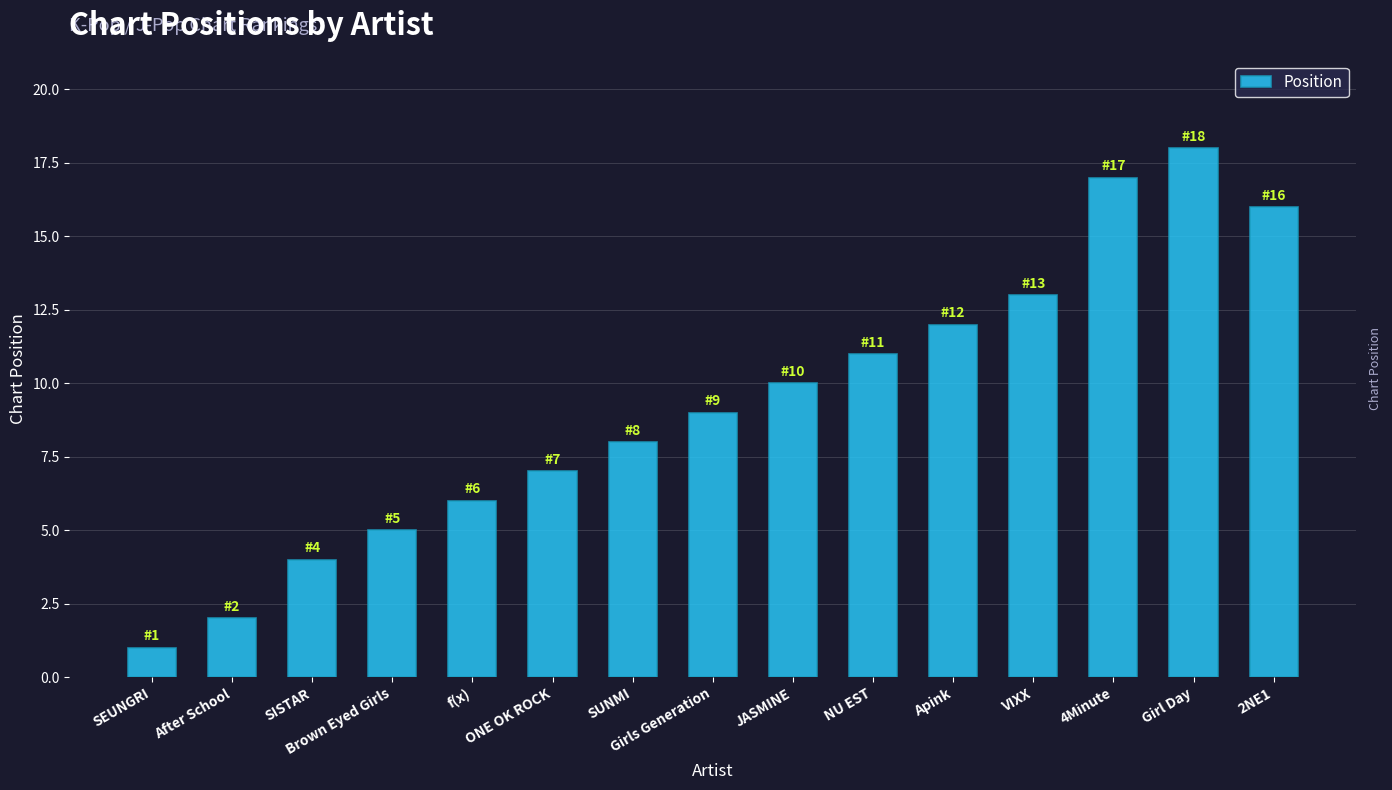

What is the difference between the maximum and minimum values?

17